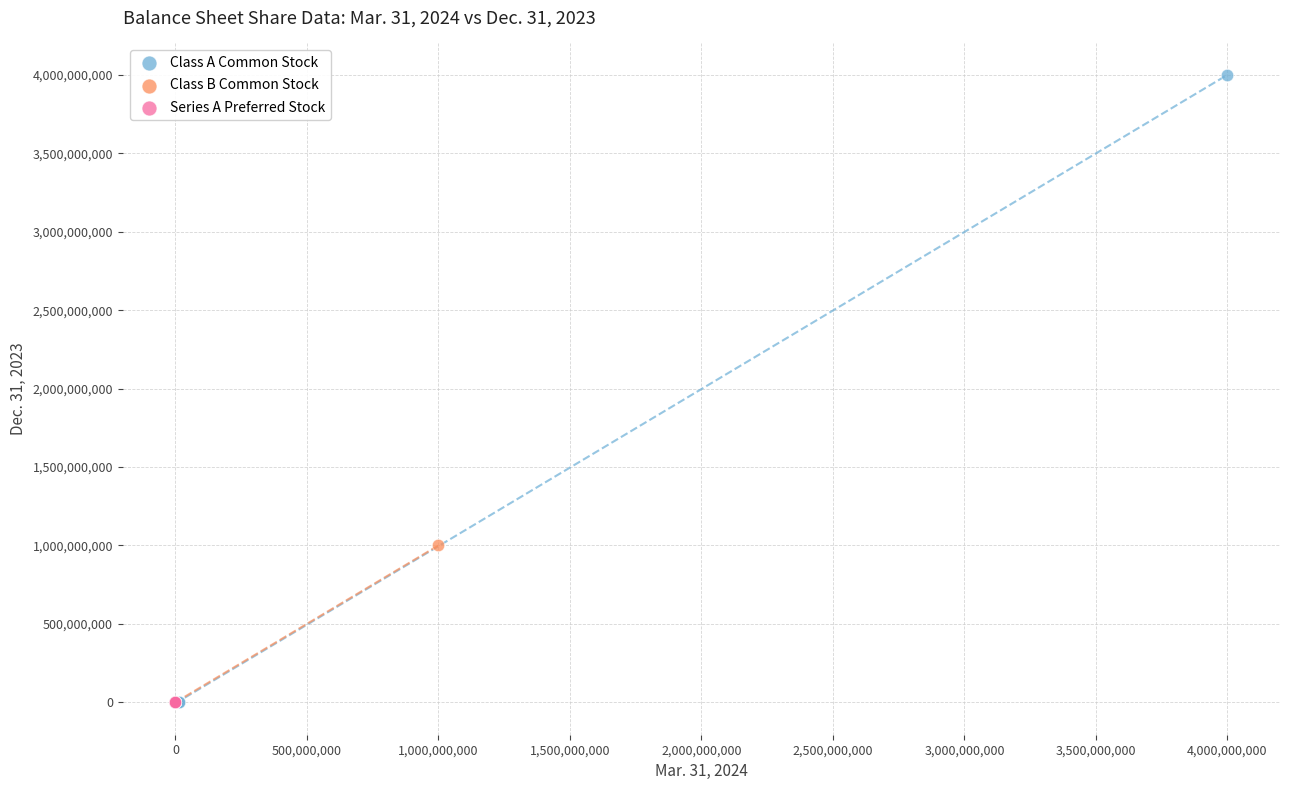

Which series reaches the maximum Y coordinate?

Class A Common Stock